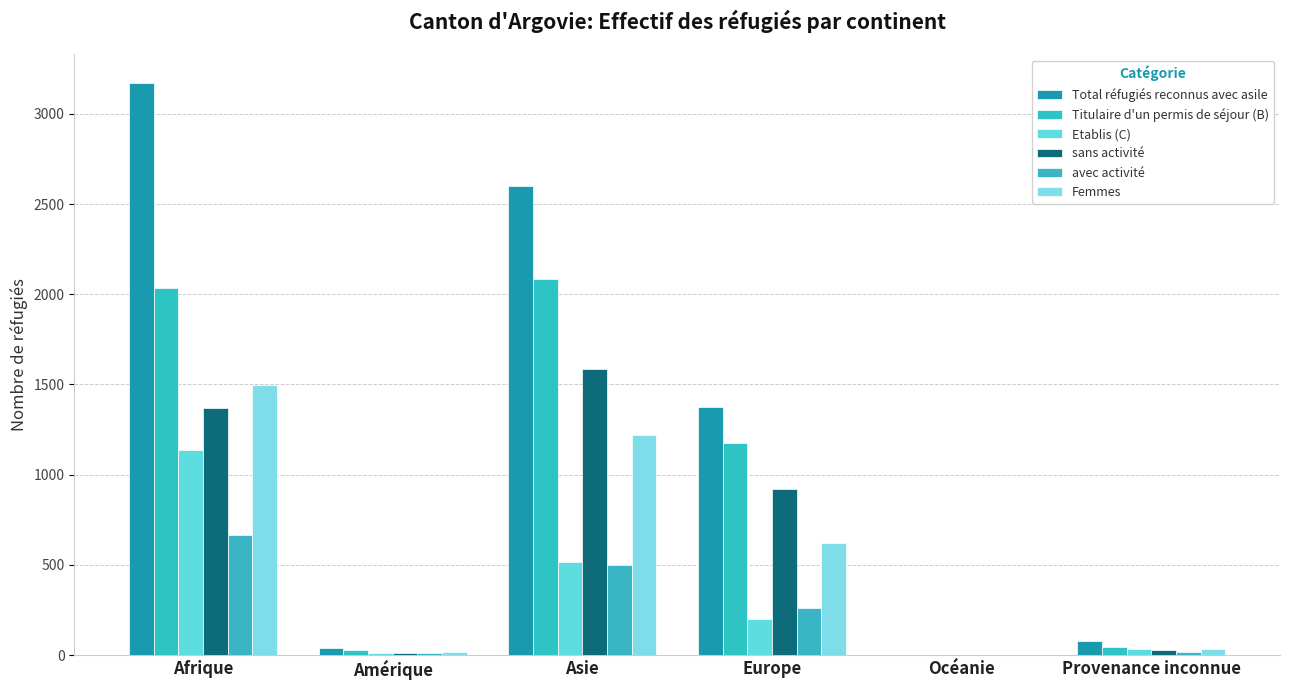

Rank the series by their maximum value, from lowest to highest.

avec activité, Etablis (C), Femmes, sans activité, Titulaire d'un permis de séjour (B), Total réfugiés reconnus avec asile